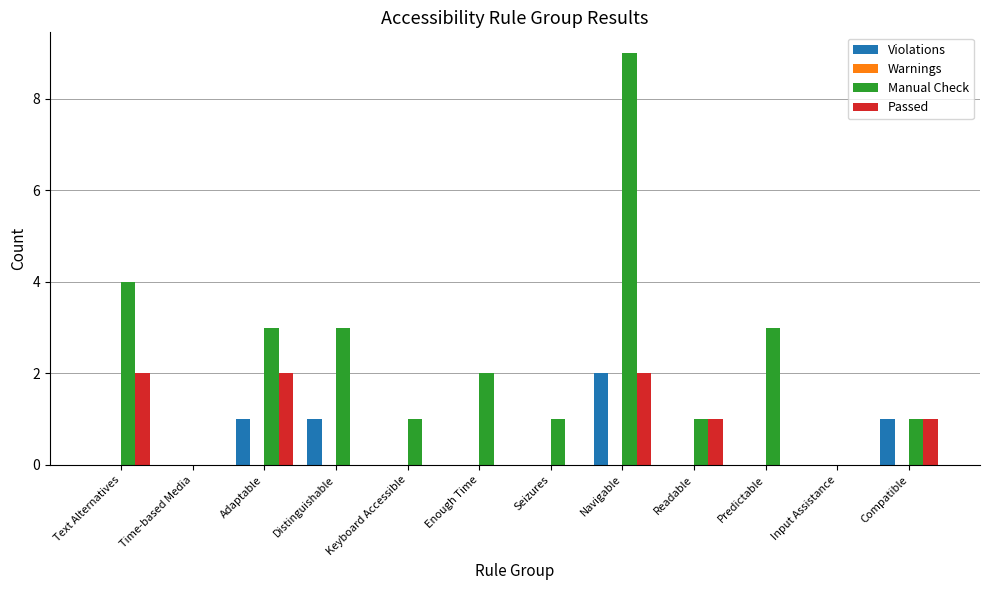

Which series has the largest total across all categories?

Manual Check